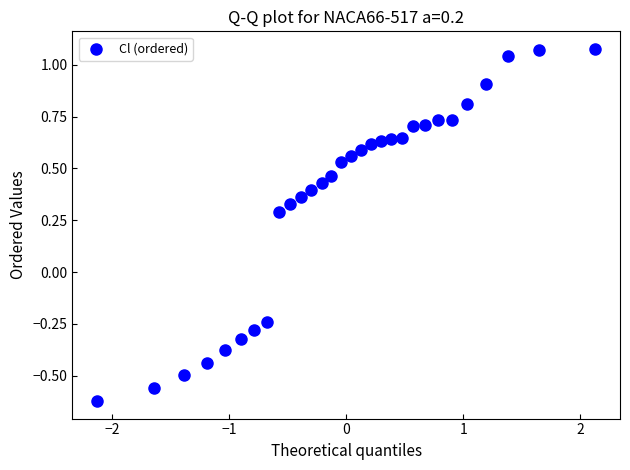

What is the range of X values (max minus min)?

4.3